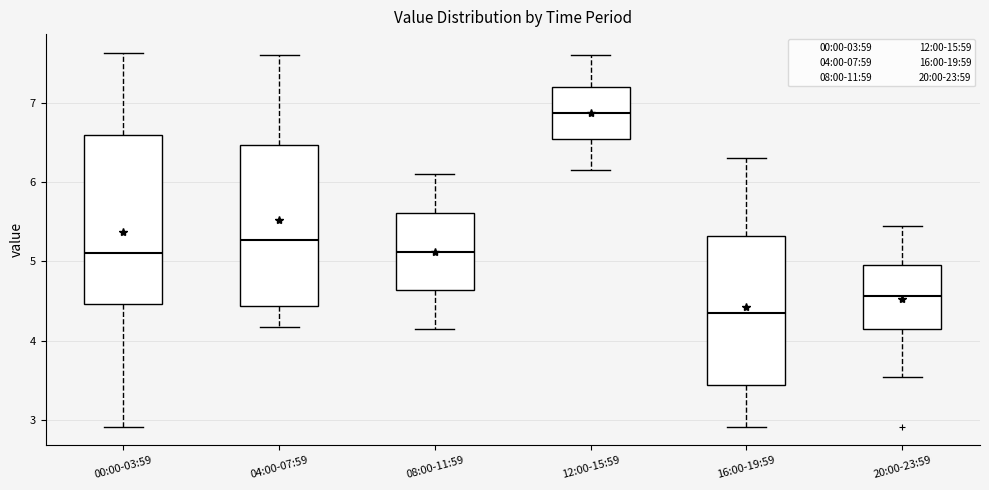

Reading left to right, transcribe this box plot: for each box, give where its median line is, the range the box spans, and where its two whiskers end, as read against the y-axis. The values are not printed on the chart, so give them approximately, as read against the axis.

00:00-03:59: median 5.1, box 4.5 to 6.6, whiskers 2.9 to 7.6
04:00-07:59: median 5.3, box 4.4 to 6.5, whiskers 4.2 to 7.6
08:00-11:59: median 5.1, box 4.6 to 5.6, whiskers 4.2 to 6.1
12:00-15:59: median 6.9, box 6.5 to 7.2, whiskers 6.2 to 7.6
16:00-19:59: median 4.4, box 3.4 to 5.3, whiskers 2.9 to 6.3
20:00-23:59: median 4.6, box 4.2 to 5.0, whiskers 3.6 to 5.5